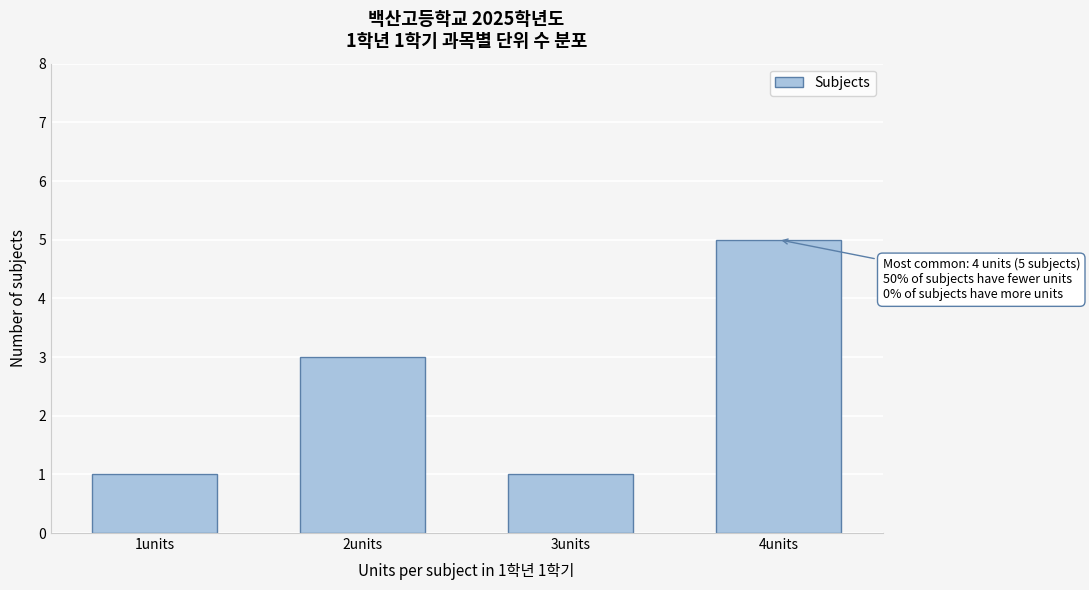

Reading right to left, what are all the values shown in this chart?

5	1	3	1